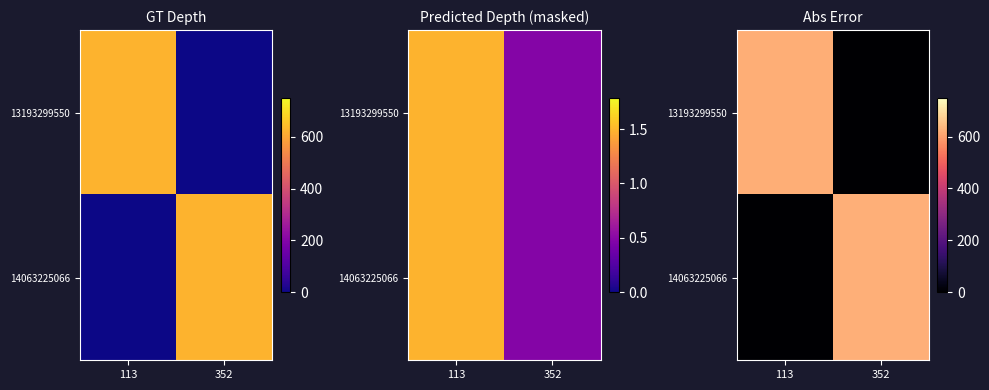

Is the value of 13193299550 at 113 greater than the value of 14063225066 at 113?

Yes